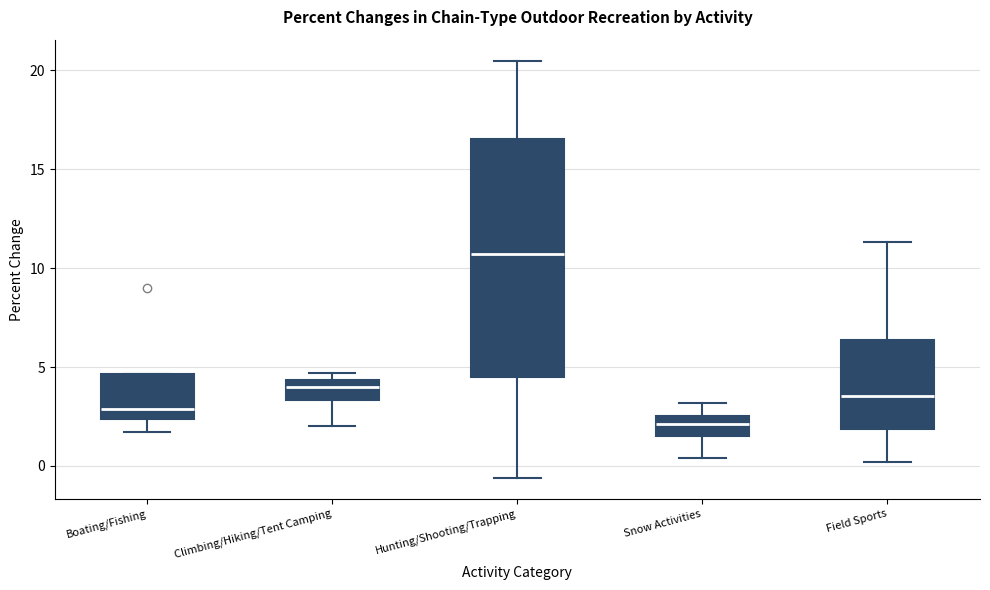

Reading left to right, transcribe this box plot: for each box, give where its median line is, the range the box spans, and where its two whiskers end, as read against the y-axis. The values are not printed on the chart, so give them approximately, as read against the axis.

Boating/Fishing: median 3.0, box 2.5 to 4.5, whiskers 1.5 to 4.5
Climbing/Hiking/Tent Camping: median 4.0, box 3.5 to 4.5, whiskers 2.0 to 4.5 (just above the box's upper edge)
Hunting/Shooting/Trapping: median 10.5, box 4.5 to 16.5, whiskers -0.5 to 20.5
Snow Activities: median 2.0, box 1.5 to 2.5, whiskers 0.5 to 3.0
Field Sports: median 3.5, box 2.0 to 6.5, whiskers 0.0 to 11.5